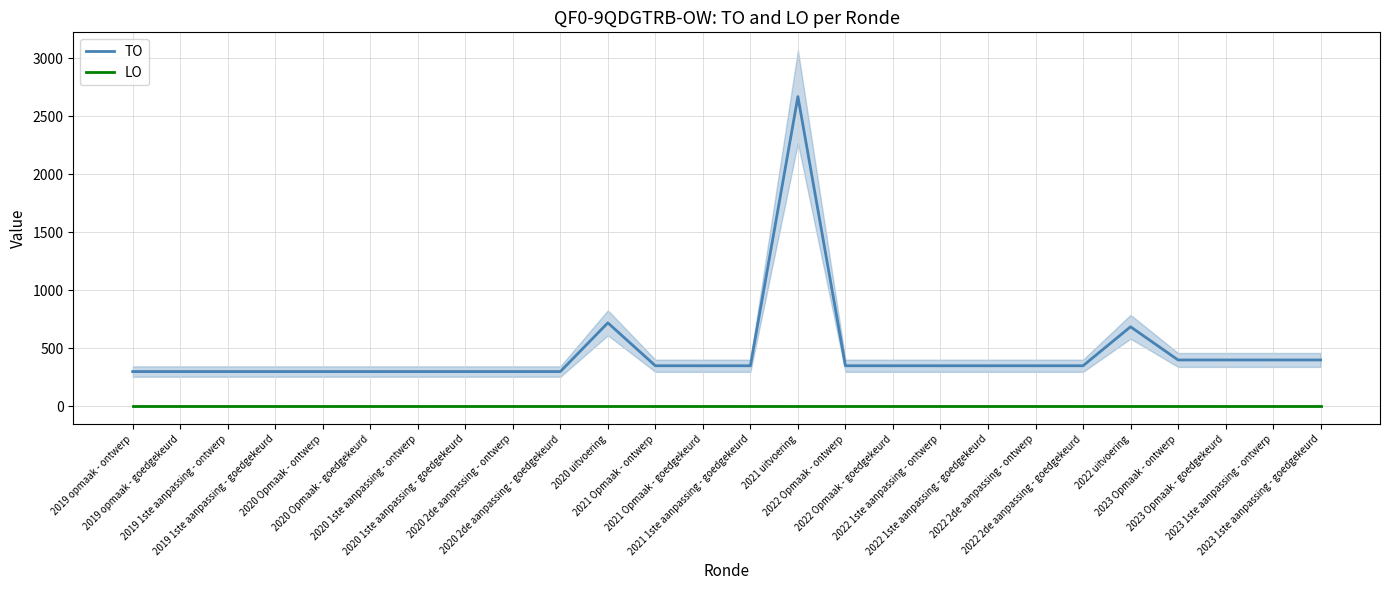

What is the highest value of the TO series?

2671